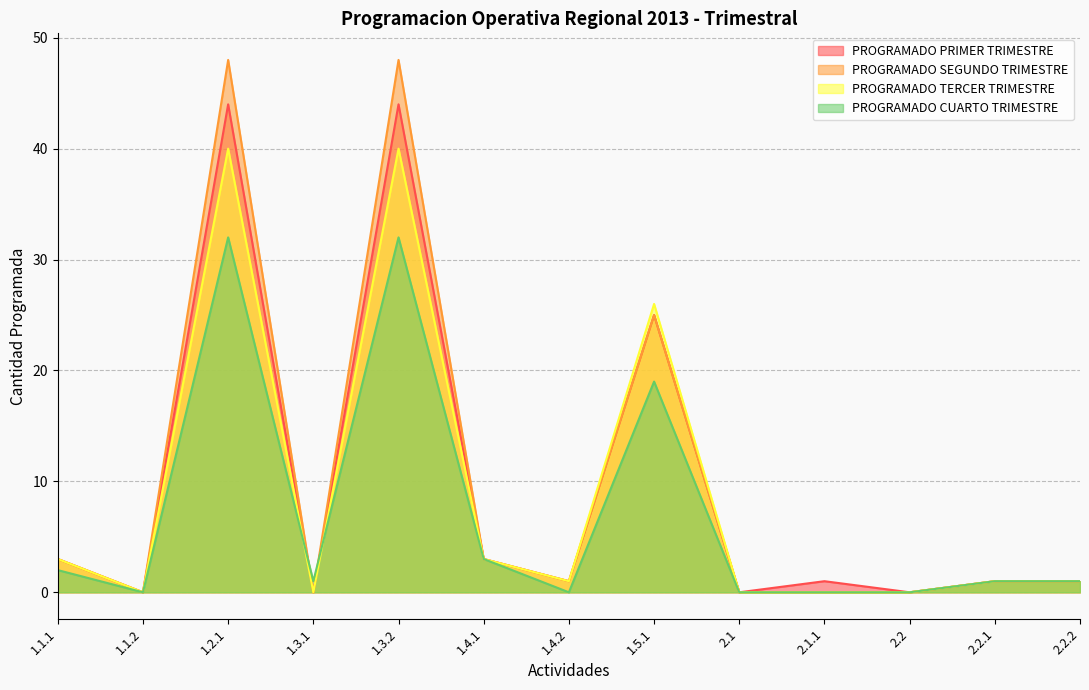

Reading left to right, what are all the values shown in this chart?

PROGRAMADO PRIMER TRIMESTRE: 3	0	44	0	44	3	1	25	0	1	0	1	1
PROGRAMADO SEGUNDO TRIMESTRE: 3	0	48	0	48	3	1	25	0	0	0	1	1
PROGRAMADO TERCER TRIMESTRE: 3	0	40	0	40	3	1	26	0	0	0	1	1
PROGRAMADO CUARTO TRIMESTRE: 2	0	32	1	32	3	0	19	0	0	0	1	1